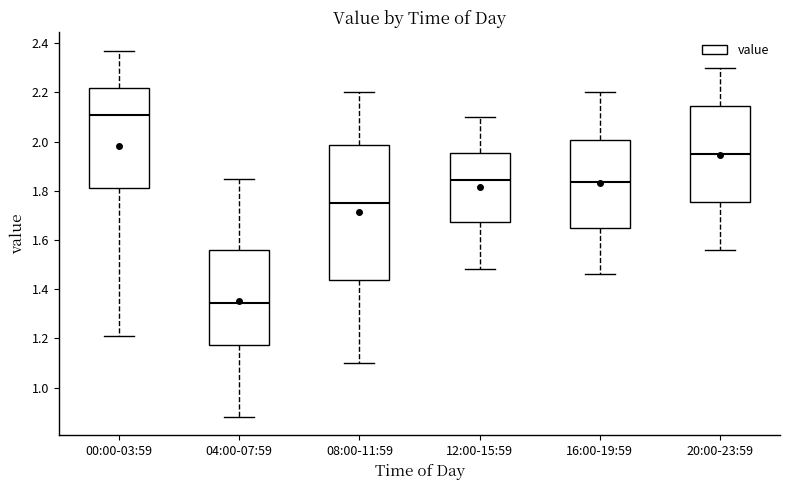

Reading left to right, read every box against the y-axis: the position of its median line, the range the box covers, and the ends of its whiskers. The values are not printed on the chart, so give them approximately, as read against the axis.

00:00-03:59: median 2.12, box 1.82 to 2.22, whiskers 1.22 to 2.38
04:00-07:59: median 1.34, box 1.18 to 1.56, whiskers 0.88 to 1.86
08:00-11:59: median 1.76, box 1.44 to 1.98, whiskers 1.10 to 2.20
12:00-15:59: median 1.84, box 1.68 to 1.96, whiskers 1.48 to 2.10
16:00-19:59: median 1.84, box 1.64 to 2.00, whiskers 1.46 to 2.20
20:00-23:59: median 1.96, box 1.76 to 2.14, whiskers 1.56 to 2.30